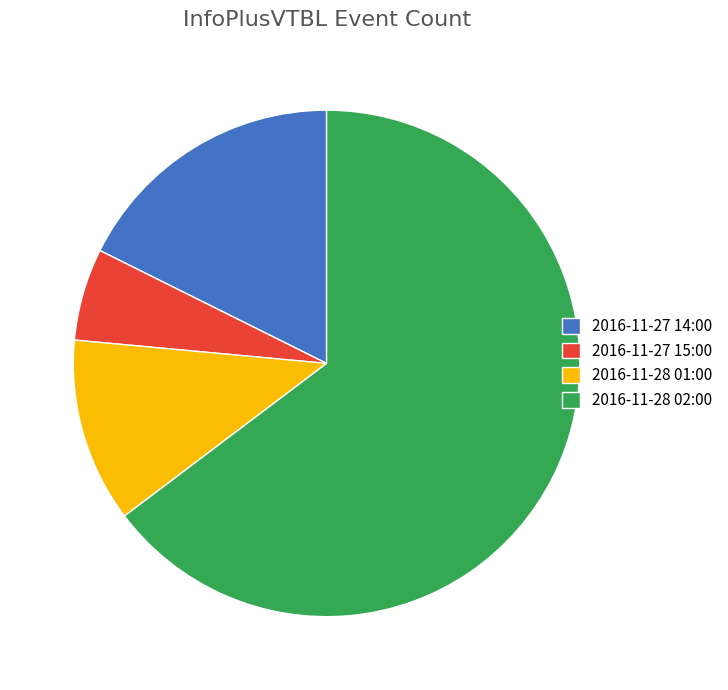

What is the majority slice?

2016-11-28 02:00